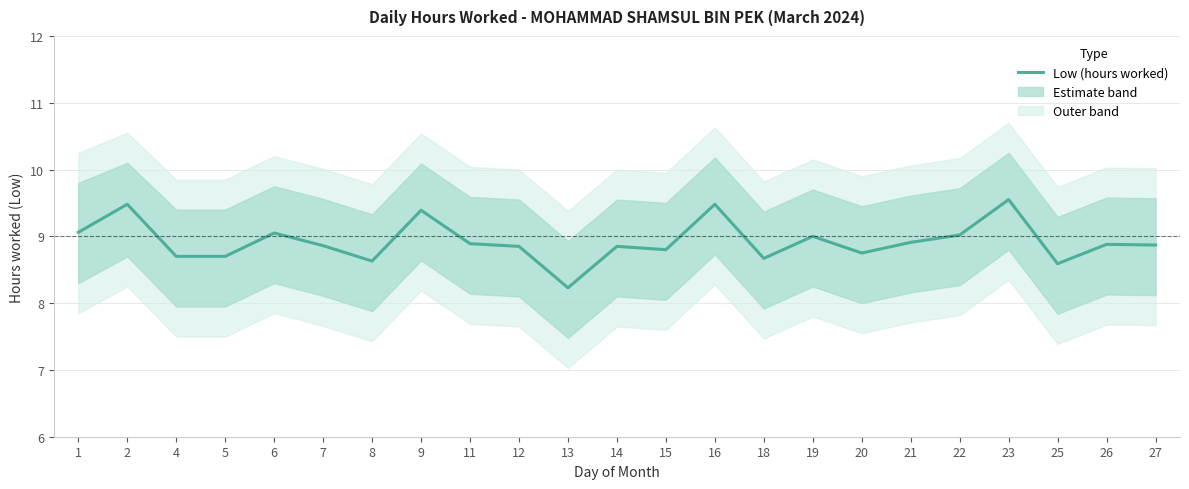

How many interior local peaks (higher than both neighbors) does the data have?

8